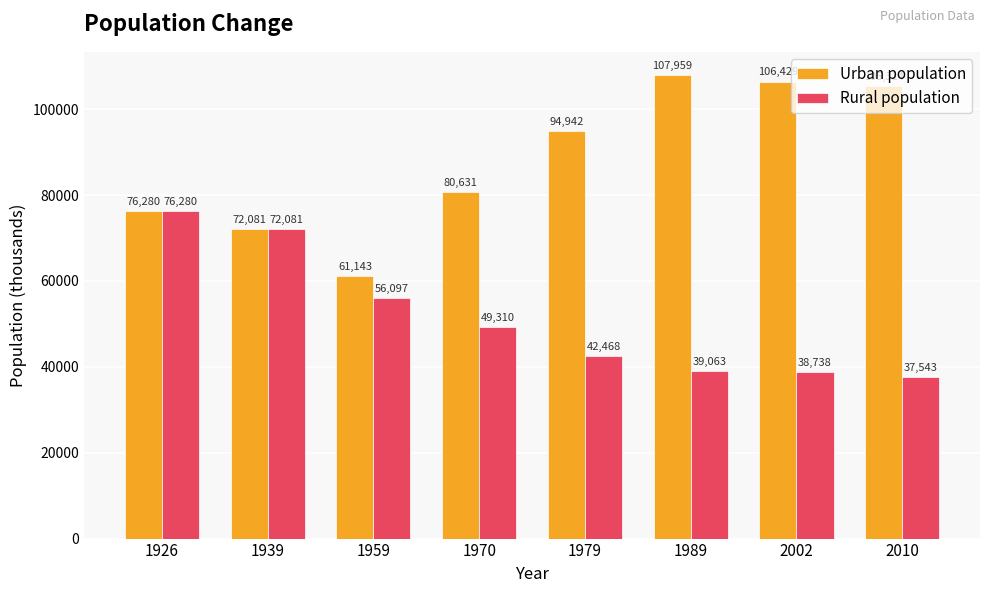

At which label does Rural population reach its peak?

1926